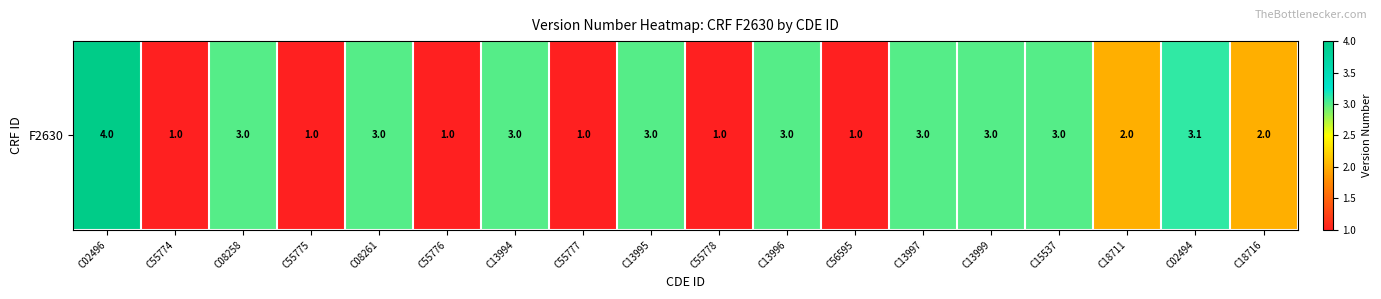

What is the difference between the maximum and minimum values?

3.0